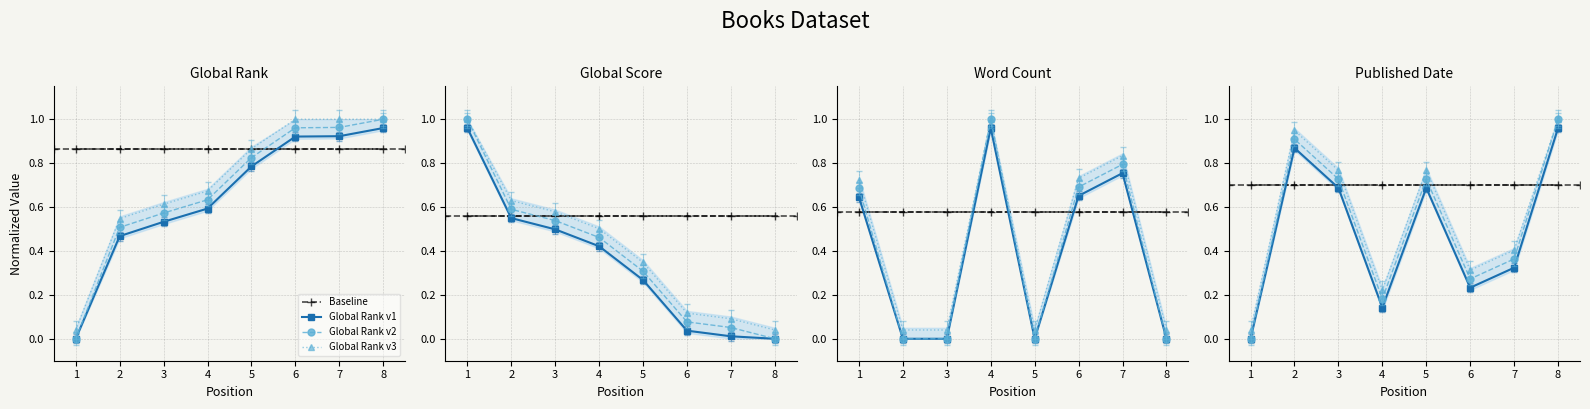

What is the sum of the Published Date values at 8 and 1?

0.9